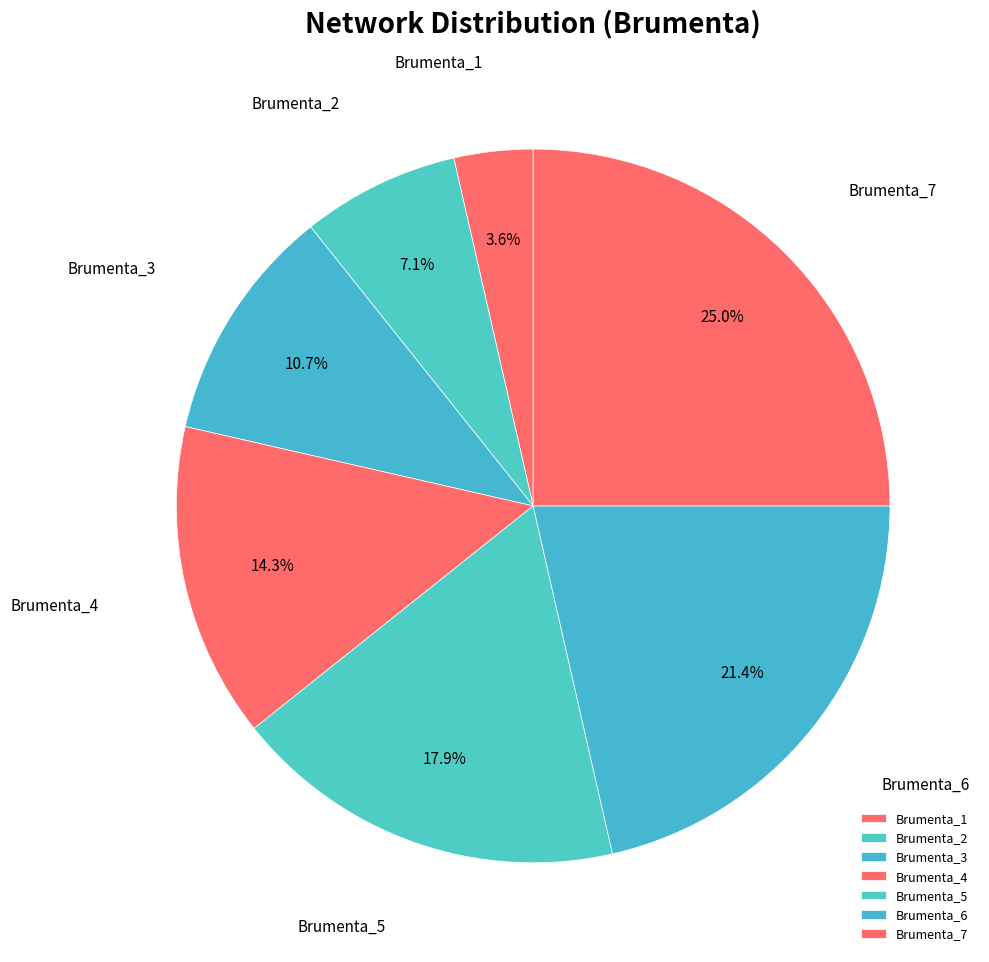

What is the ratio of the value at Brumenta_2 to the value at Brumenta_5?

0.4